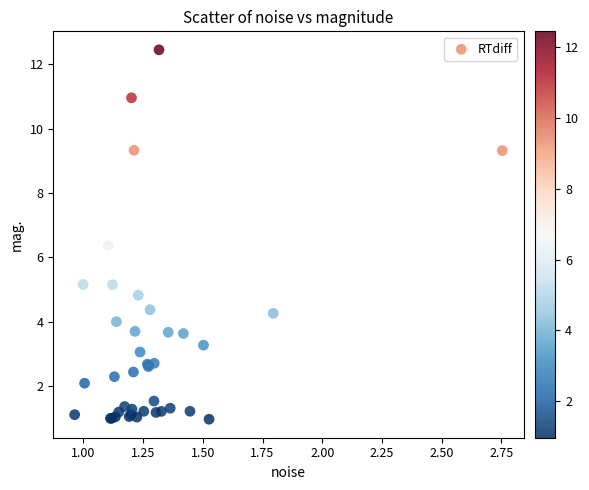

What Y value in the scatter plot is closest to 6?

6.4